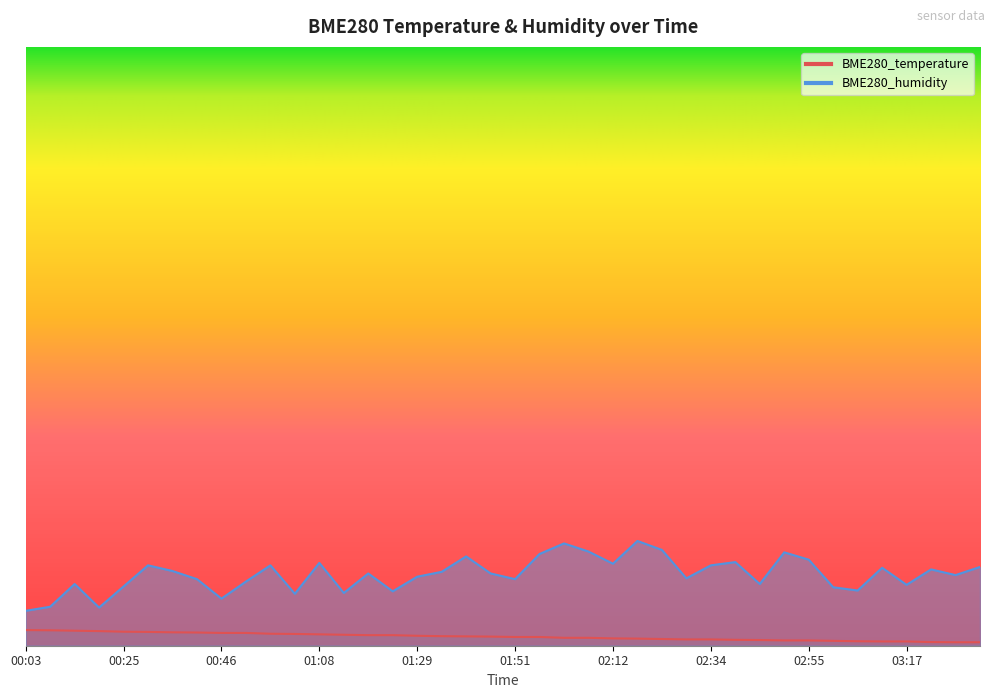

Reading left to right, what are all the values shown in this chart?

BME280_temperature: 00:03=20.1	00:09=20.1	00:14=20.0	00:20=20.0	00:25=20.0	00:30=20.0	00:36=20.0	00:41=19.9	00:46=19.9	00:52=19.9	00:57=19.9	01:02=19.9	01:08=19.9	01:13=19.8	01:19=19.8	01:24=19.8	01:29=19.8	01:35=19.8	01:40=19.8	01:45=19.8	01:51=19.7	01:56=19.7	02:02=19.7	02:07=19.7	02:12=19.7	02:18=19.6	02:23=19.6	02:29=19.6	02:34=19.6	02:39=19.6	02:45=19.6	02:50=19.6	02:55=19.6	03:01=19.5	03:06=19.5	03:12=19.5	03:17=19.5	03:22=19.5	03:28=19.5	03:33=19.5
BME280_humidity: 00:03=21.0	00:09=21.2	00:14=22.3	00:20=21.2	00:25=22.2	00:30=23.3	00:36=23.0	00:41=22.6	00:46=21.6	00:52=22.5	00:57=23.3	01:02=21.9	01:08=23.4	01:13=21.9	01:19=22.9	01:24=22.0	01:29=22.7	01:35=22.9	01:40=23.7	01:45=22.9	01:51=22.6	01:56=23.8	02:02=24.3	02:07=23.9	02:12=23.3	02:18=24.5	02:23=24.0	02:29=22.6	02:34=23.3	02:39=23.4	02:45=22.3	02:50=23.9	02:55=23.5	03:01=22.2	03:06=22.0	03:12=23.1	03:17=22.3	03:22=23.1	03:28=22.8	03:33=23.2